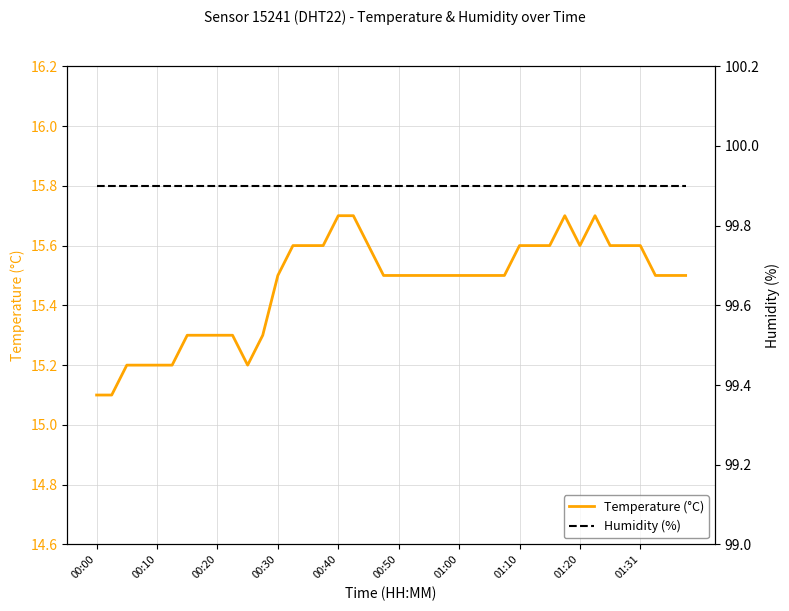

Reading left to right, extract all data points from this chart.

Temperature (°C): 15.1	15.1	15.2	15.2	15.2	15.2	15.3	15.3	15.3	15.3	15.2	15.3	15.5	15.6	15.6	15.6	15.7	15.7	15.6	15.5	15.5	15.5	15.5	15.5	15.5	15.5	15.5	15.5	15.6	15.6	15.6	15.7	15.6	15.7	15.6	15.6	15.6	15.5	15.5	15.5
Humidity (%): 99.9	99.9	99.9	99.9	99.9	99.9	99.9	99.9	99.9	99.9	99.9	99.9	99.9	99.9	99.9	99.9	99.9	99.9	99.9	99.9	99.9	99.9	99.9	99.9	99.9	99.9	99.9	99.9	99.9	99.9	99.9	99.9	99.9	99.9	99.9	99.9	99.9	99.9	99.9	99.9